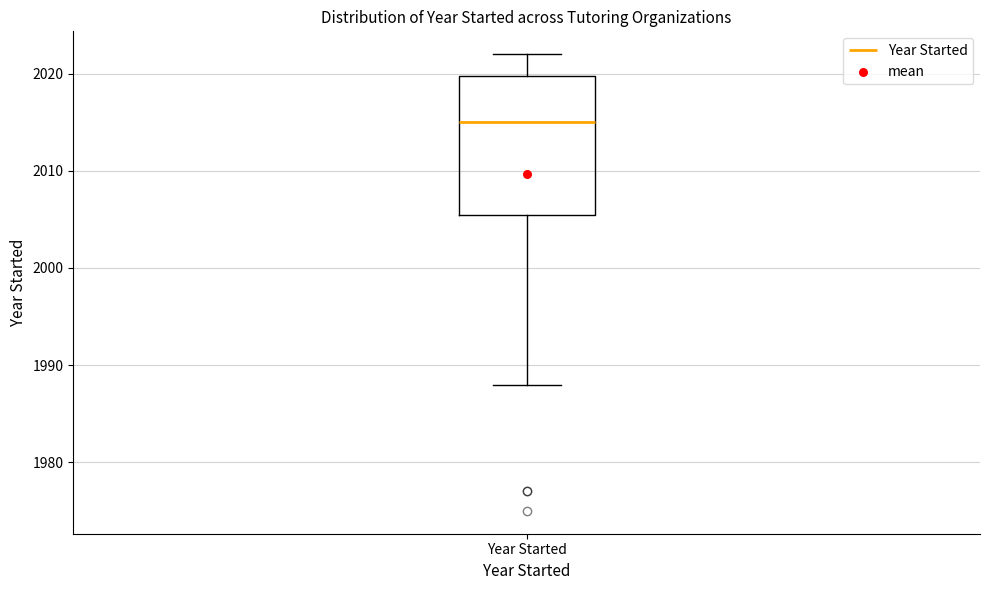

Where does the lower whisker of the box for Year Started end on the y-axis? The values are not printed on the chart, so give them approximately, as read against the axis.

1988